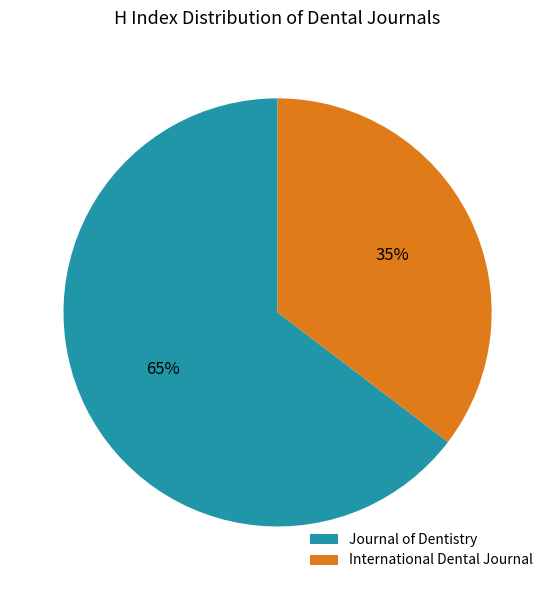

Combined, do International Dental Journal and Journal of Dentistry account for over 50%?

Yes